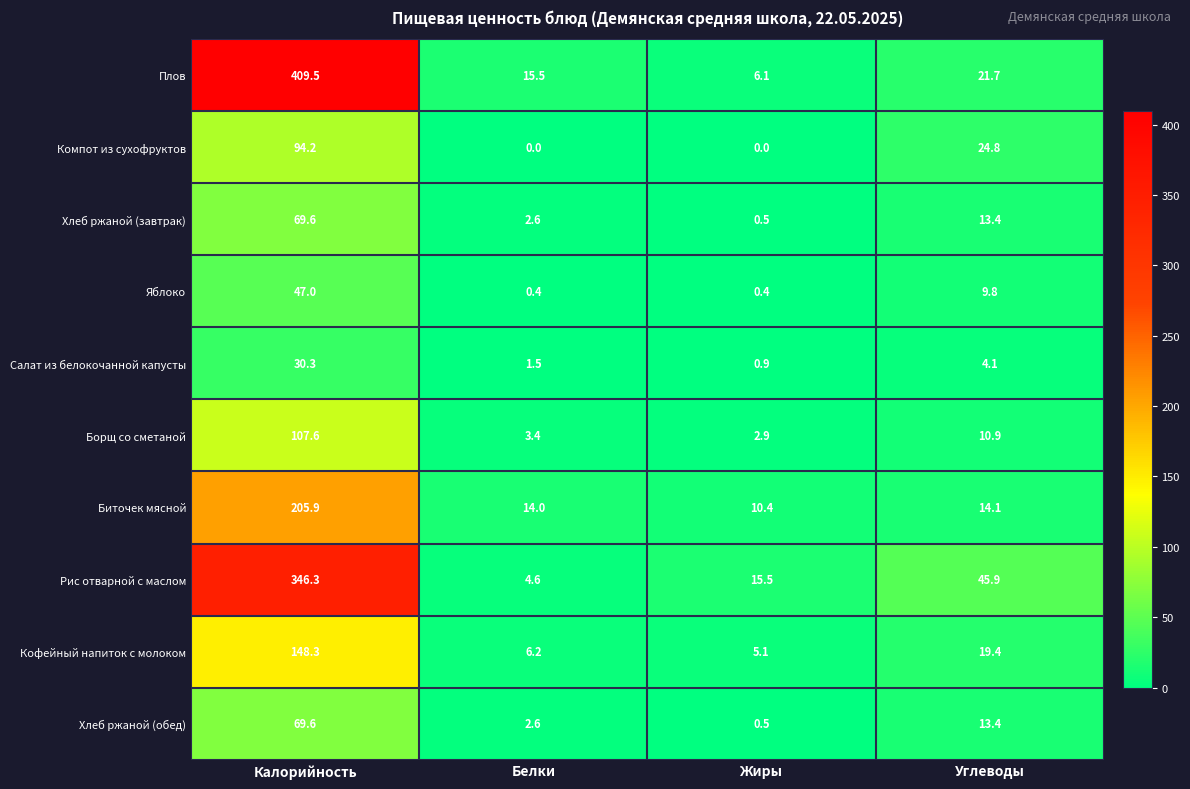

At which label does Хлеб ржаной (обед) first exceed 13?

Калорийность